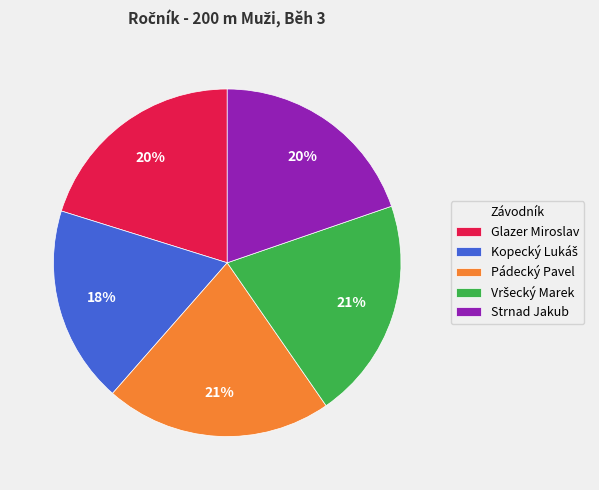

Does any single category account for the majority?

No